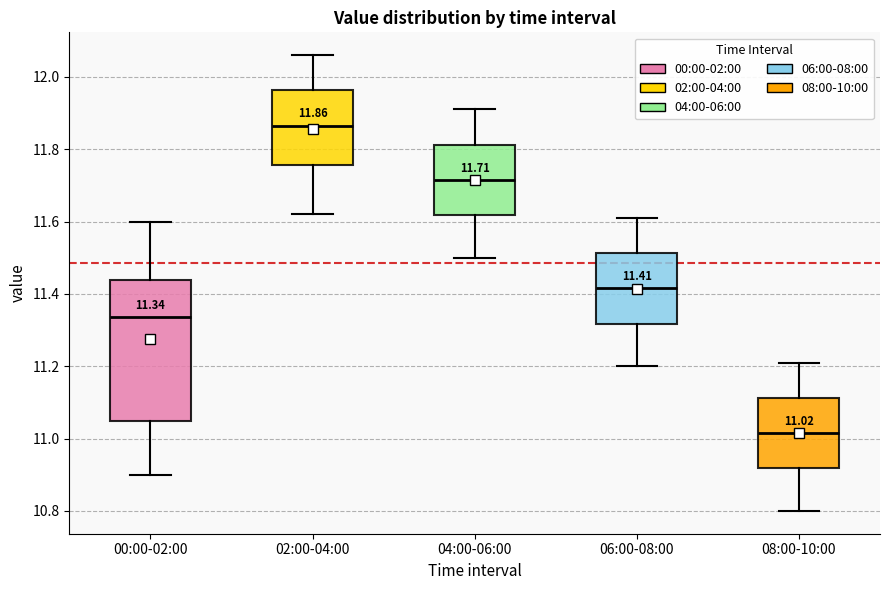

Which box has the highest median line?

02:00-04:00